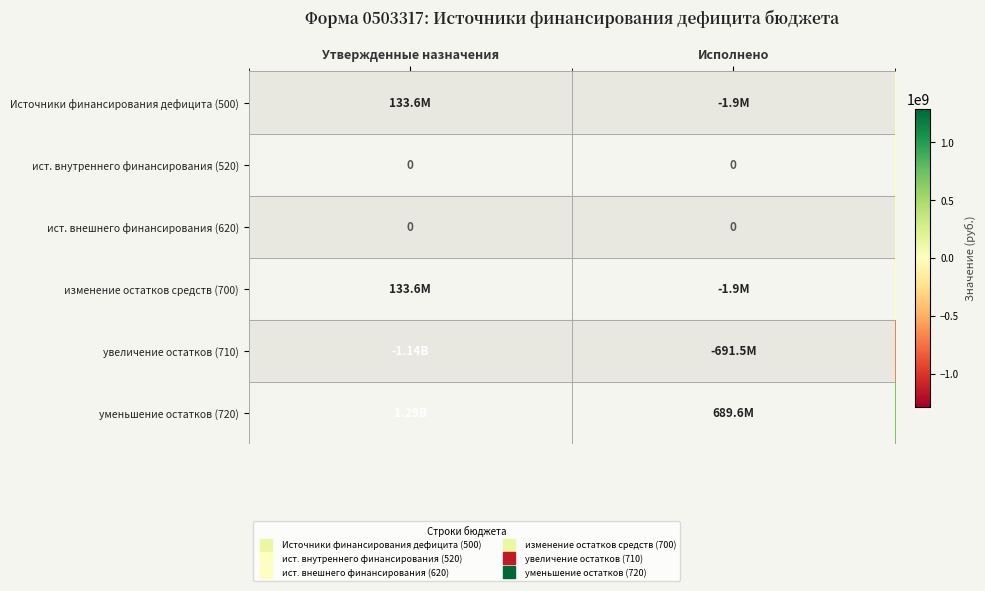

Which series has the largest total across all categories?

уменьшение остатков (720)